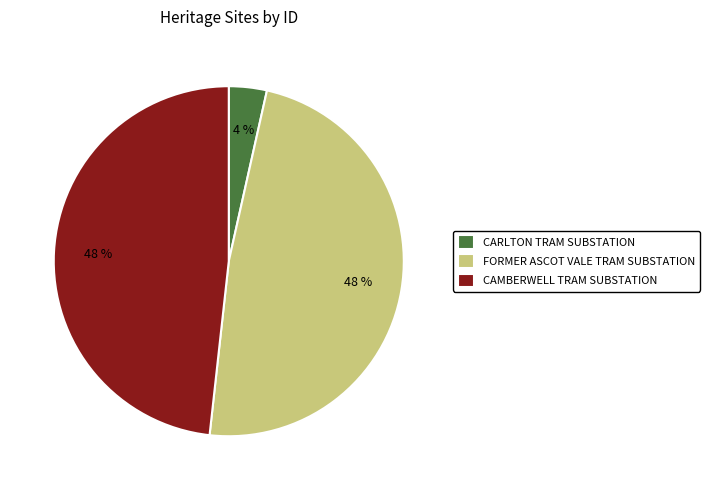

True or false: FORMER ASCOT VALE TRAM SUBSTATION accounts for 59% of the total.

False